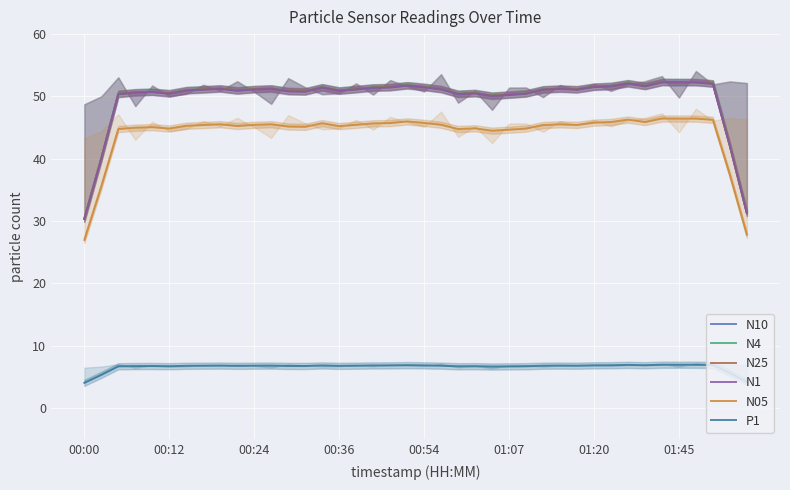

True or false: N05 has a value of 45.8 at 01:20.

True